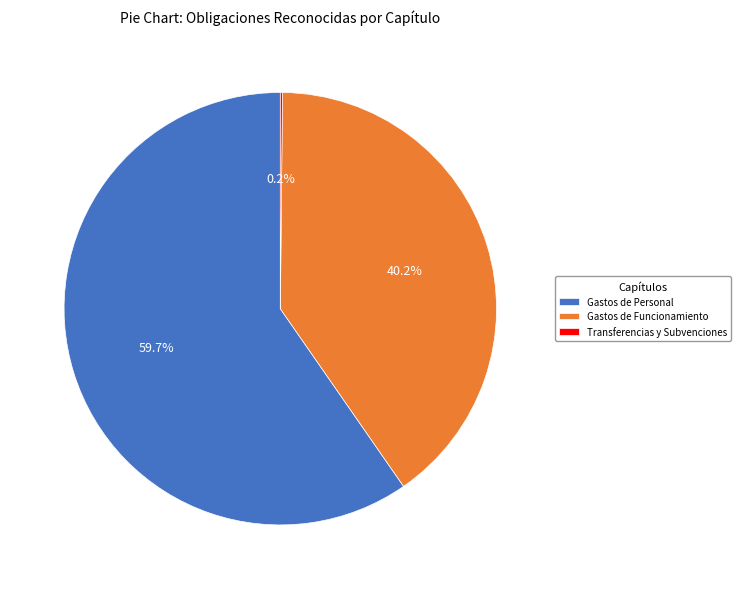

Is it true that Gastos de Personal is 60% of the pie?

True